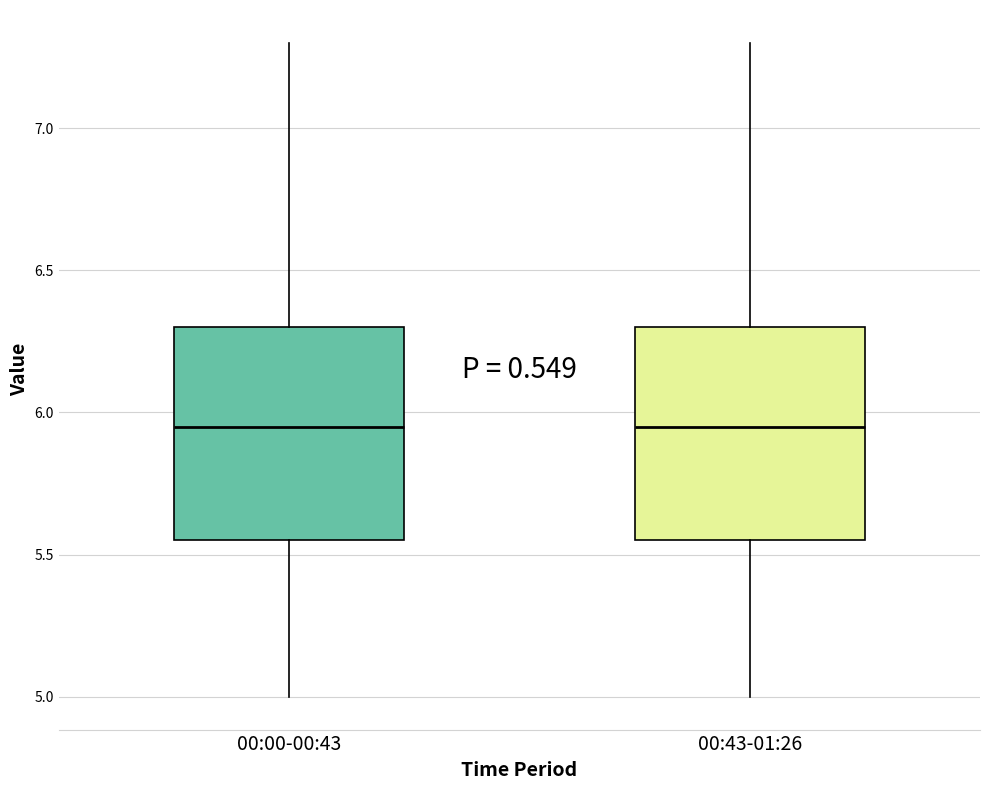

Where does the upper whisker of the box for 00:43-01:26 end on the y-axis? The values are not printed on the chart, so give them approximately, as read against the axis.

7.30